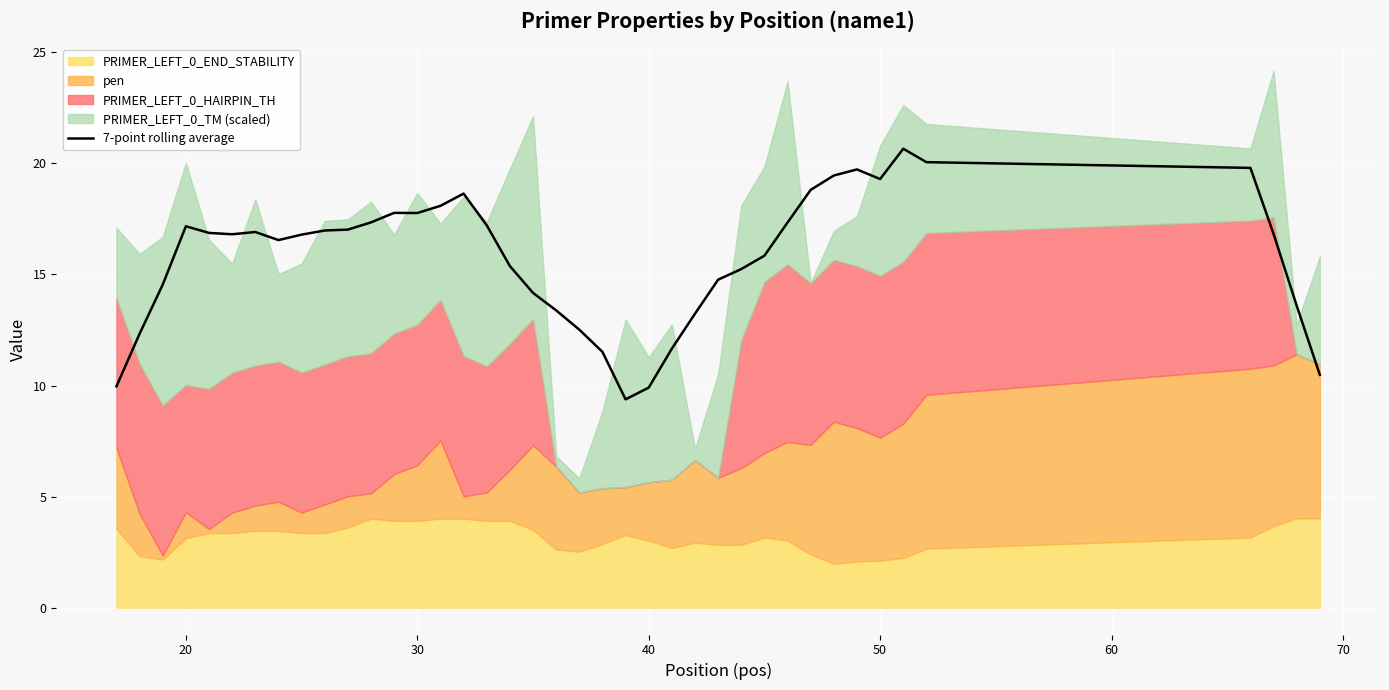

Does the chart display data point markers on the line(s)?

No